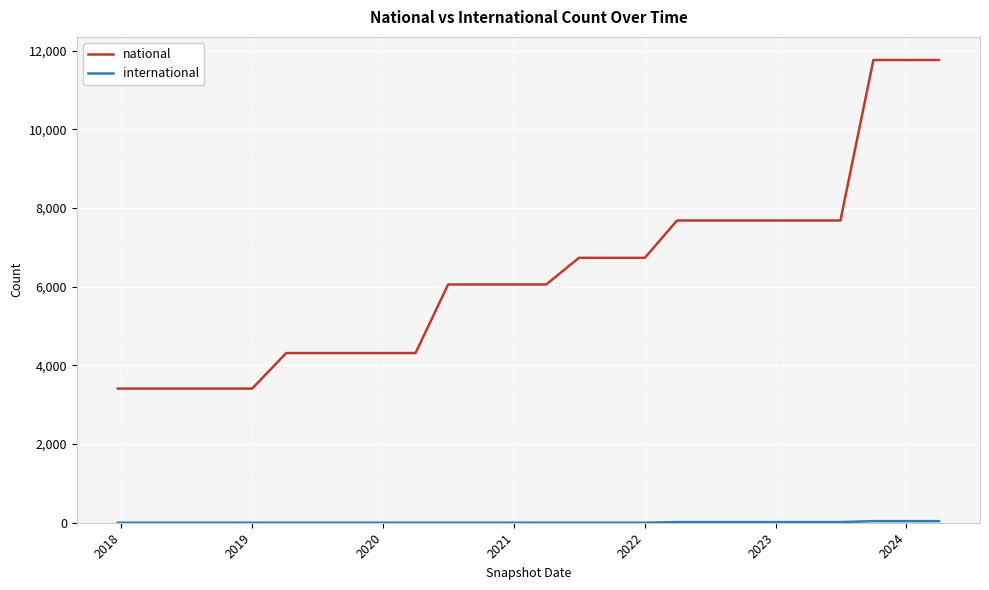

What is the difference between the maximum and minimum values in the national series?

8350